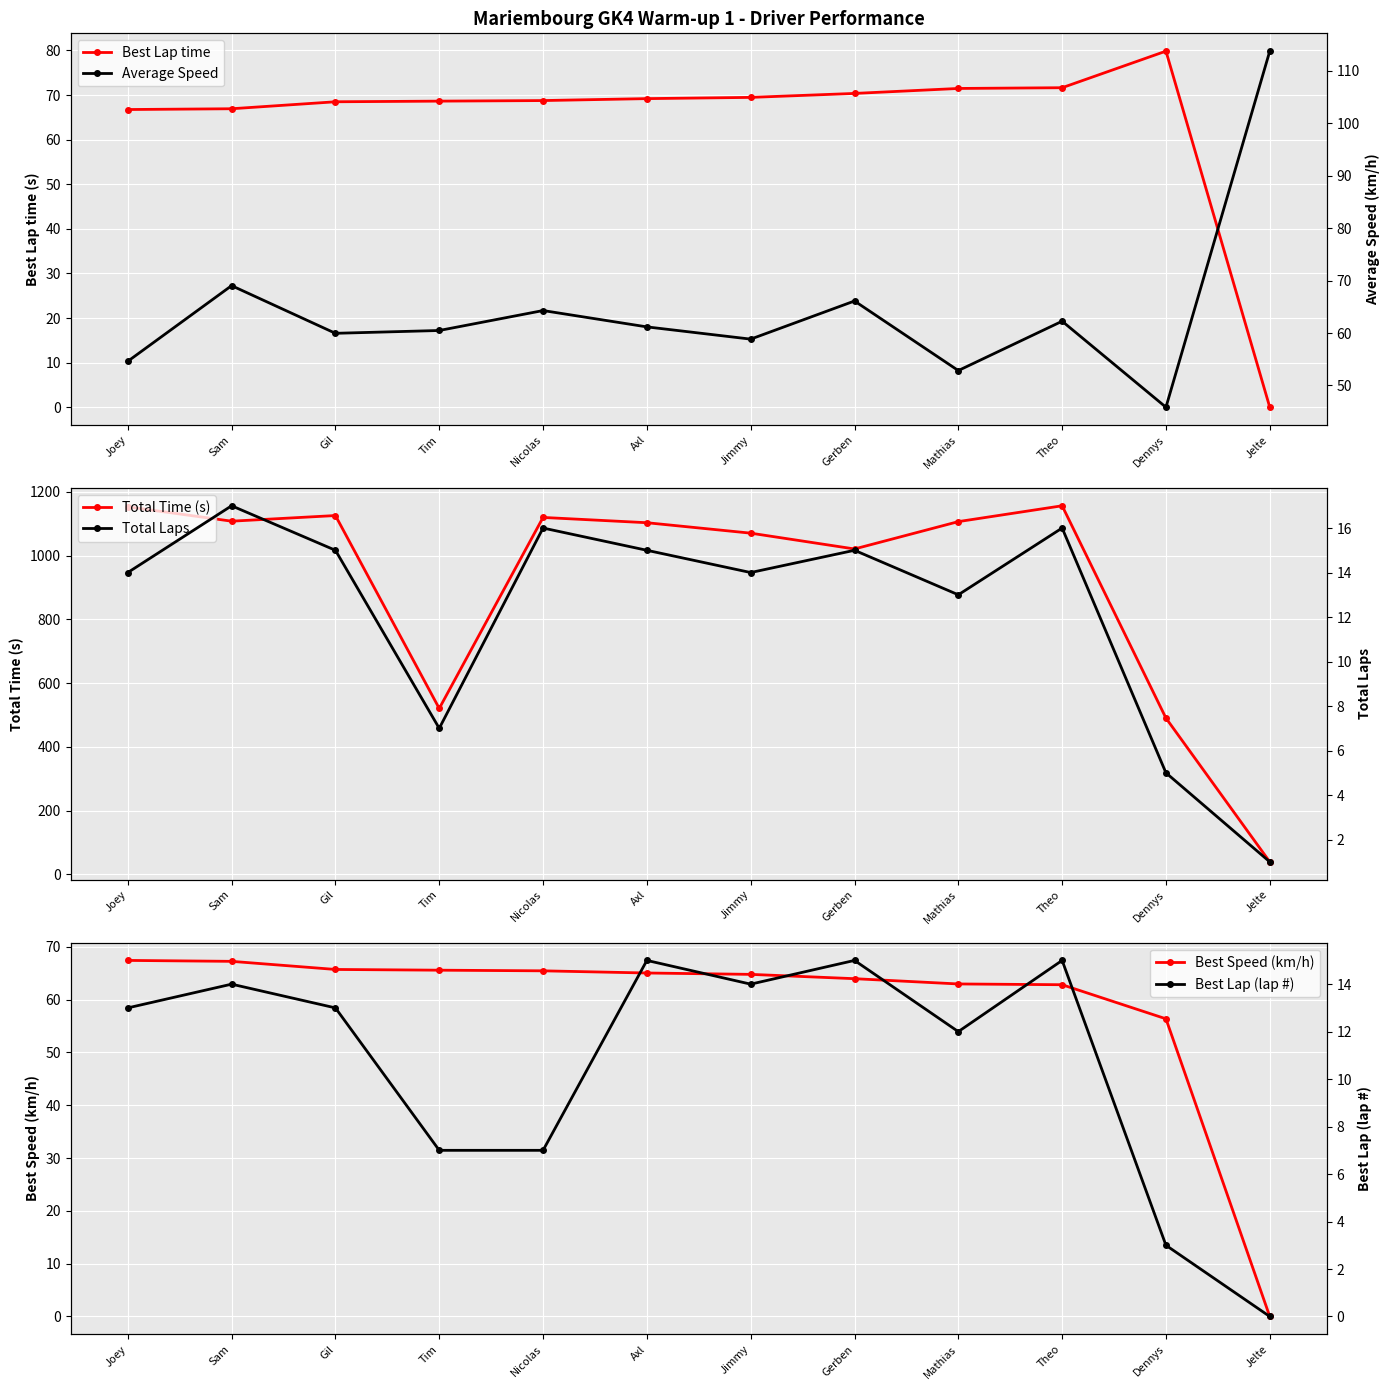

How many times do Best Speed (km/h) and Average Speed cross each other?

5